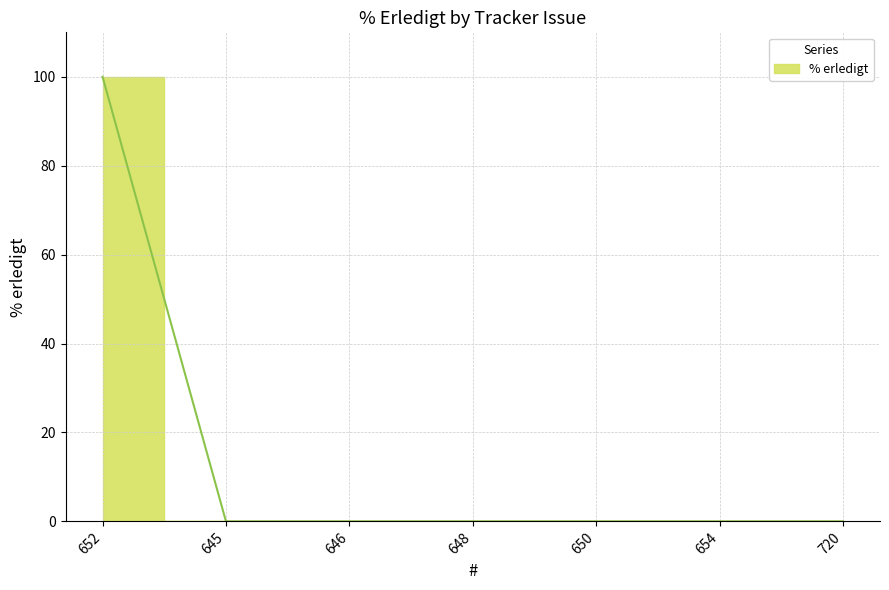

Reading right to left, extract all data points from this chart.

0	0	0	0	0	0	100